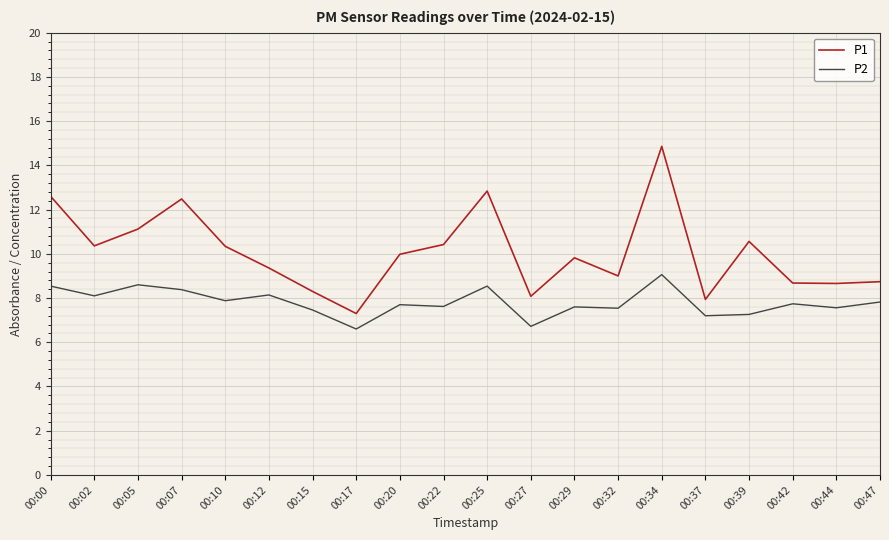

What is the spread (max minus min) of values at 00:20?

2.3